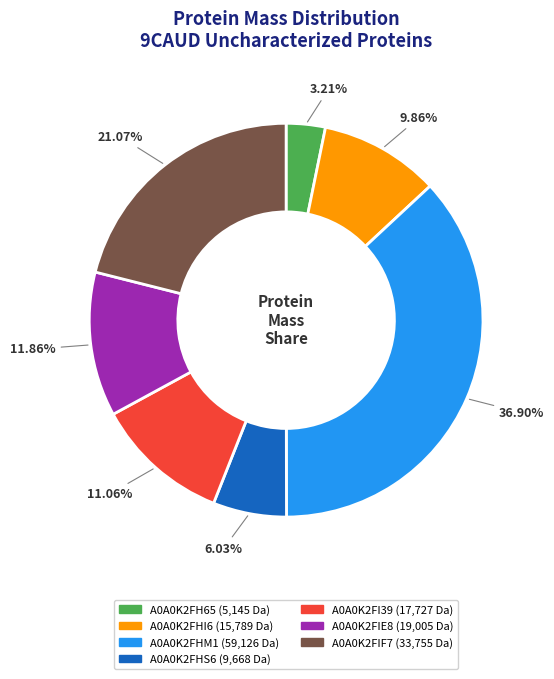

What is the ratio of the value at A0A0K2FIE8 to the value at A0A0K2FHM1?

0.3